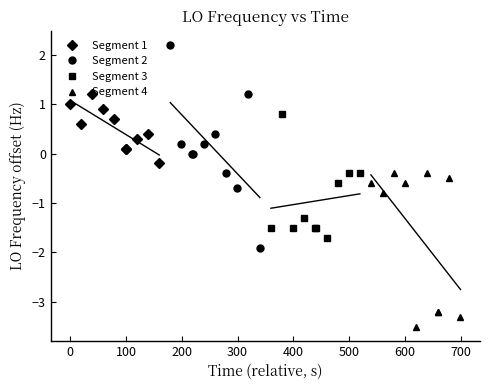

What is the value of the Segment 1 point at the 10th from the left?

-0.2